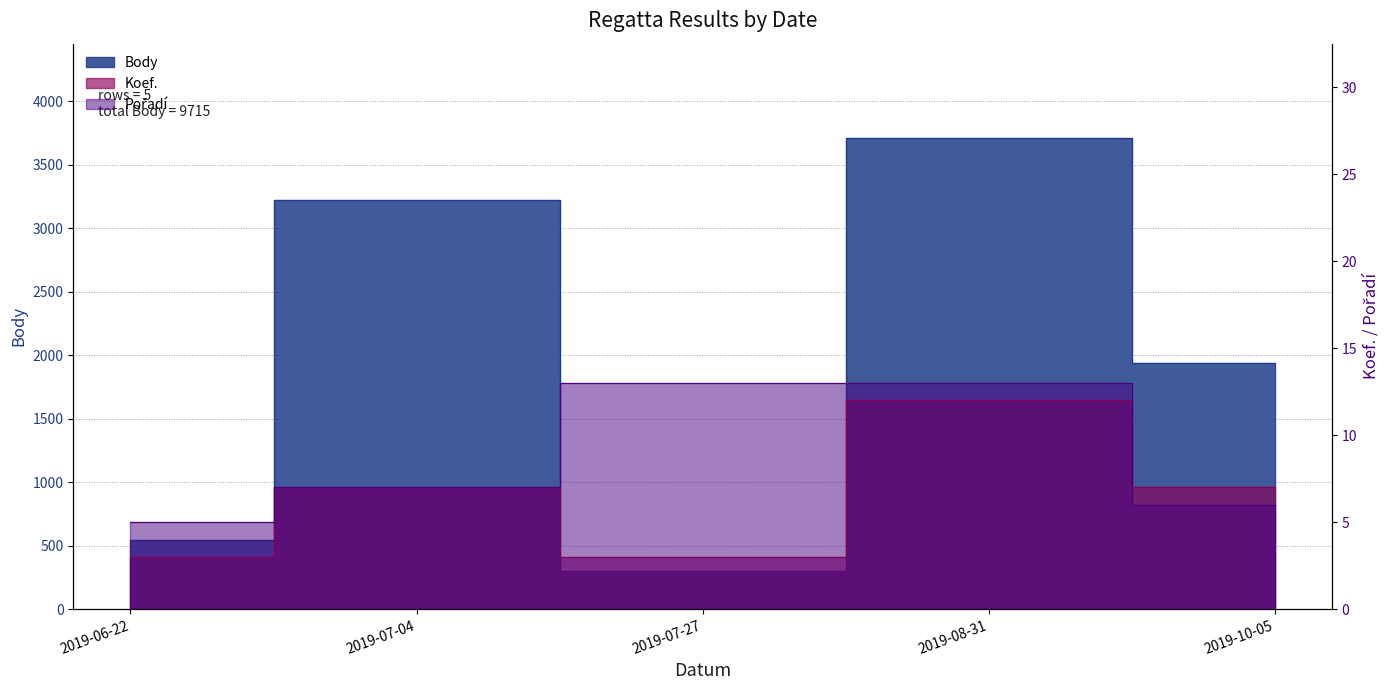

Reading left to right, extract all data points from this chart.

Body: 2019-06-22=541	2019-07-04=3220	2019-07-27=303	2019-08-31=3711	2019-10-05=1940
Koef.: 2019-06-22=3	2019-07-04=7	2019-07-27=3	2019-08-31=12	2019-10-05=7
Pořadí: 2019-06-22=5	2019-07-04=7	2019-07-27=13	2019-08-31=13	2019-10-05=6